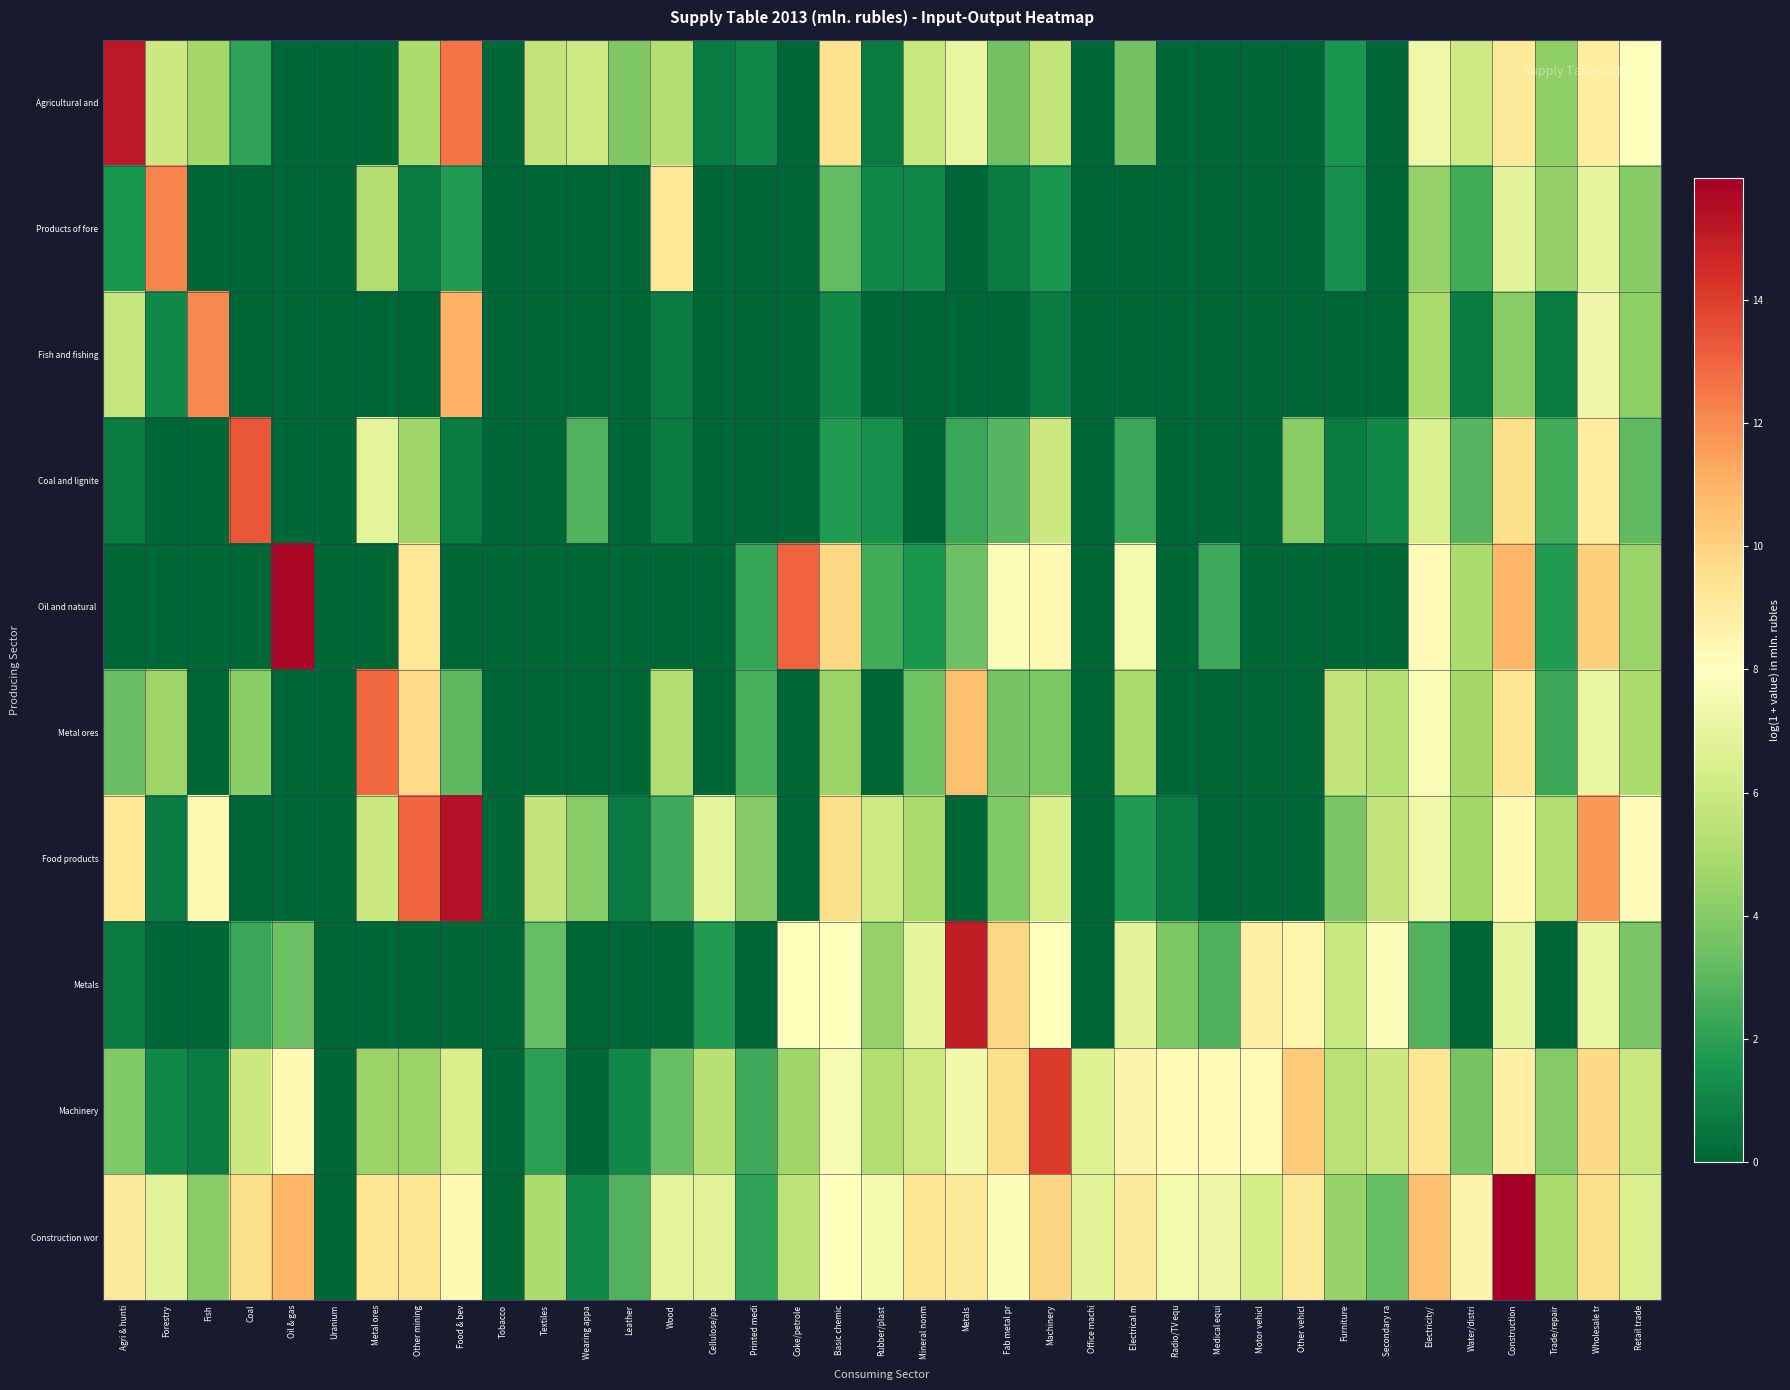

At Wood, list the series in order from largest to smallest.

Products of fore, Construction wor, Agricultural and, Metal ores, Machinery, Food products, Fish and fishing, Coal and lignite, Oil and natural, Metals